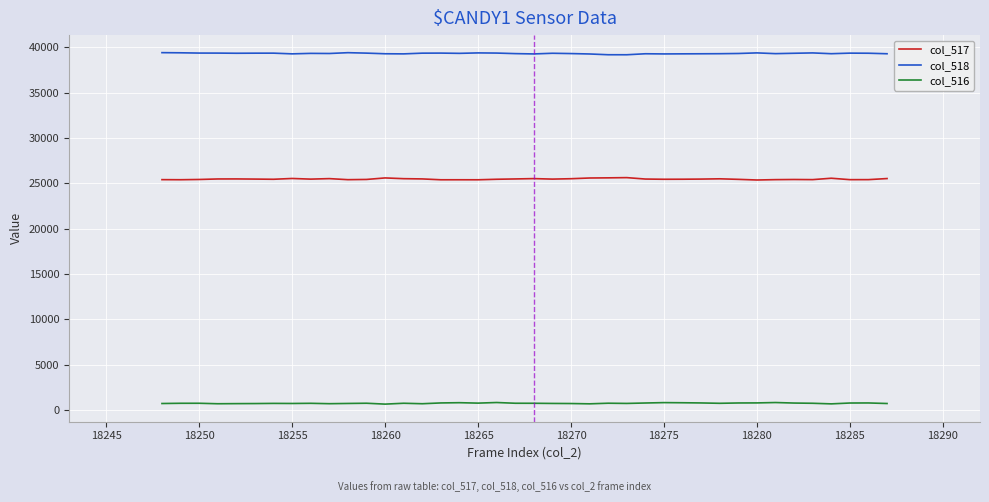

True or false: col_518 and col_517 cross at least once.

False